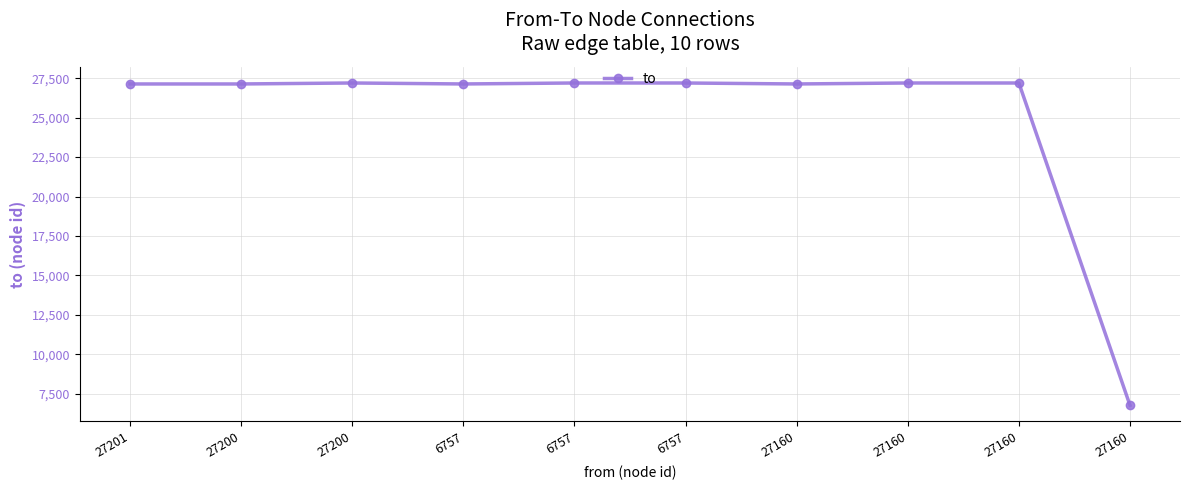

What is the change in value from 27200 to 6757?

+61